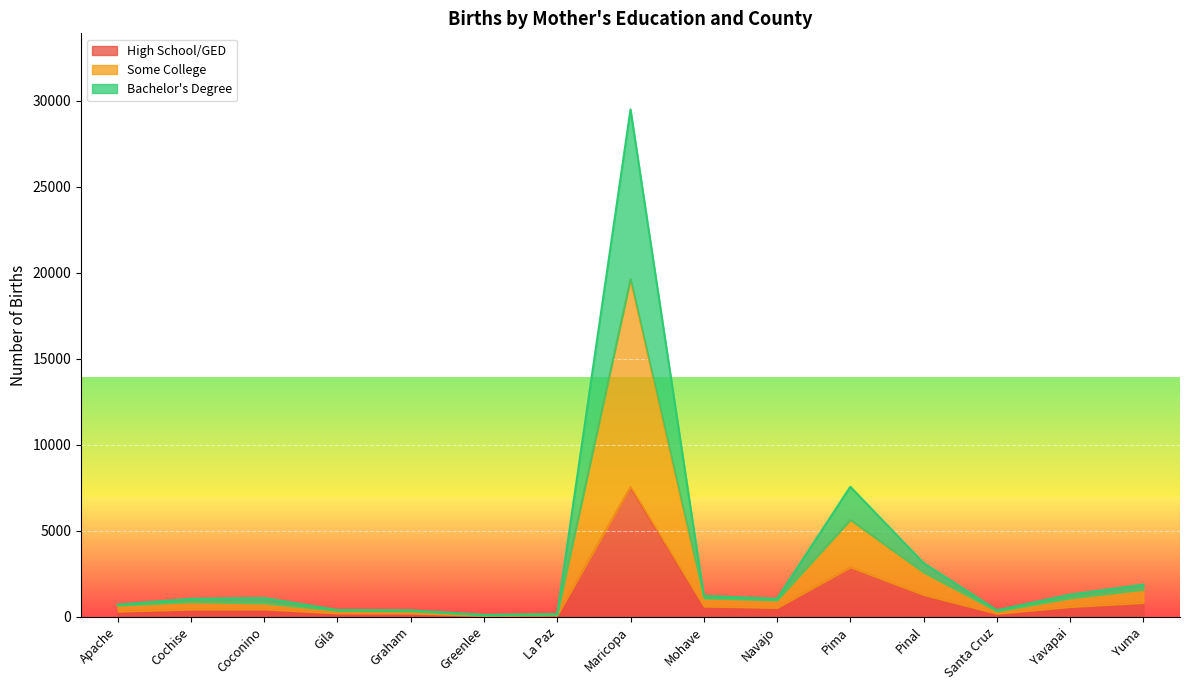

At which label is High School/GED closest to 3793?

Pima